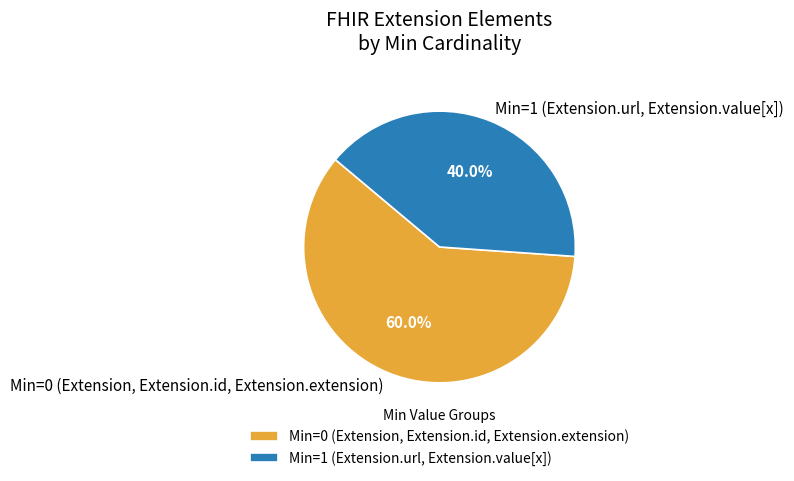

Which slice is the smallest?

Min=1 (Extension.url, Extension.value[x])